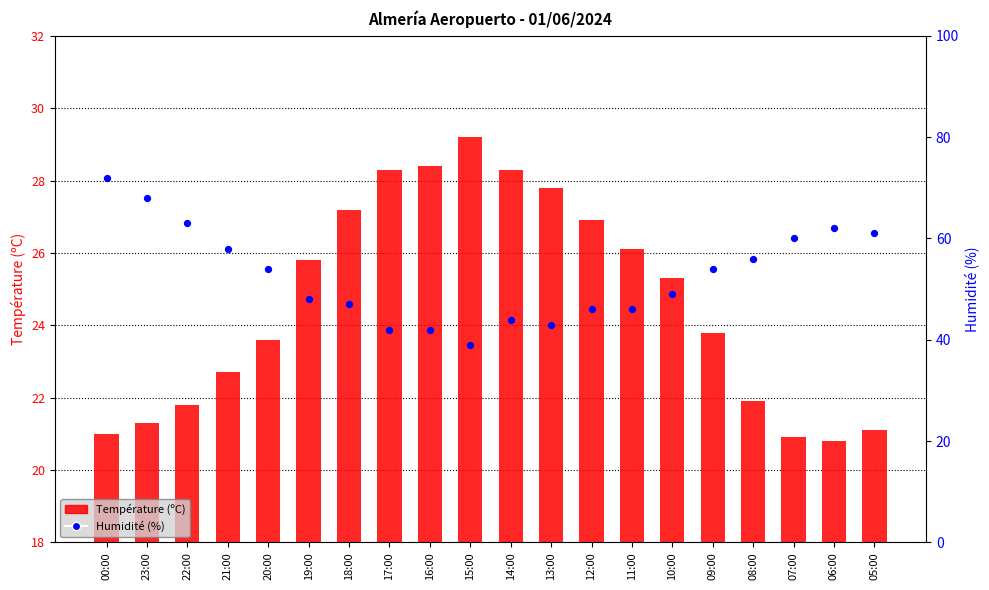

Which series contains the highest Y value?

Humidité (%)